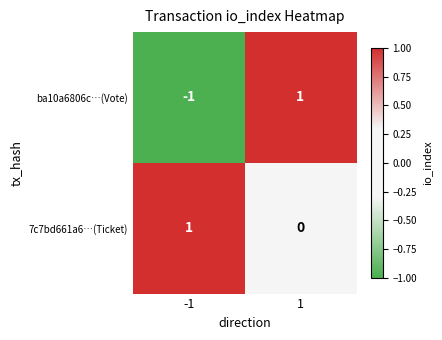

Is it true that ba10a6806c…(Vote) equals 1 at 1?

True